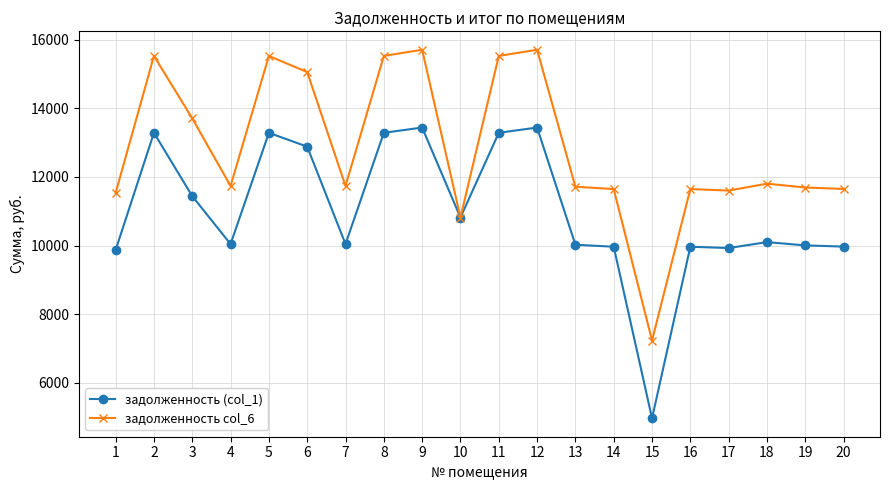

What is the sum of all задолженность (col_1) values?

220028.4